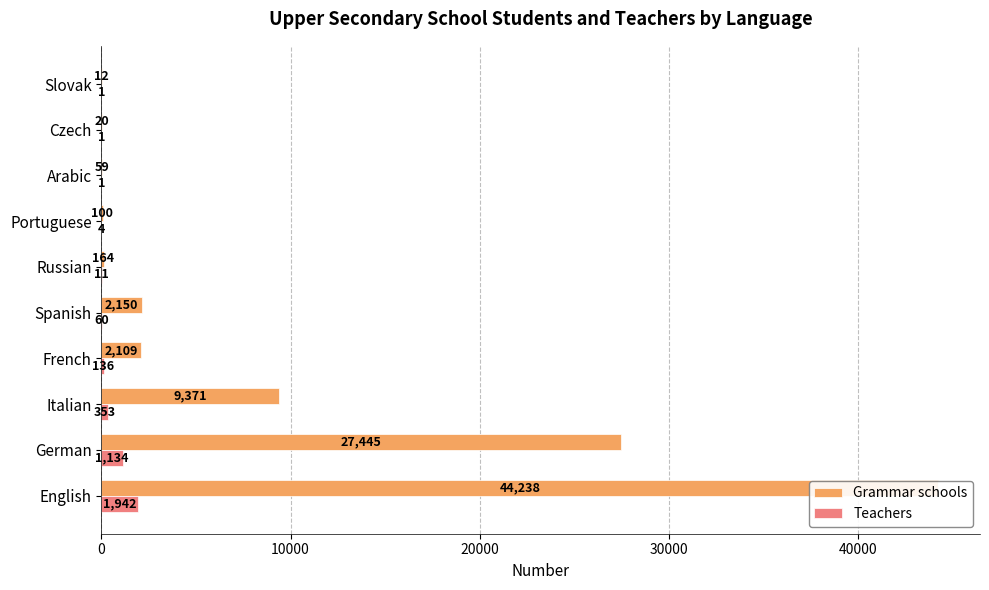

What is the difference between the second highest and second lowest values in the Teachers series?

1133